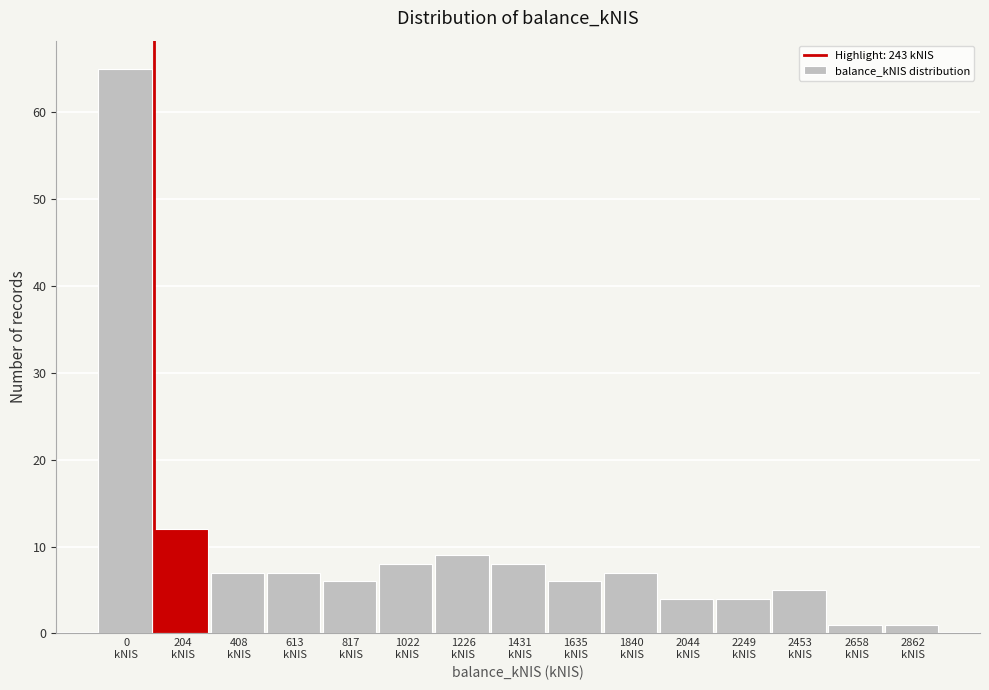

Reading right to left, transcribe all the data shown in this chart.

1	1	5	4	4	7	6	8	9	8	6	7	7	12	65